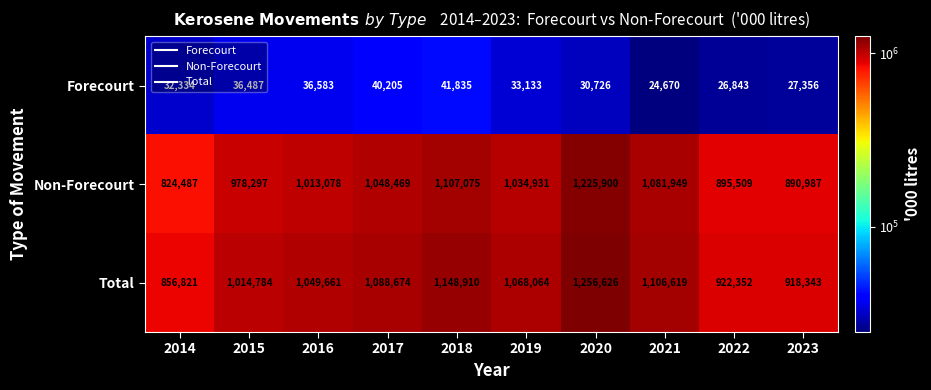

Which series has the widest spread of values?

Non-Forecourt